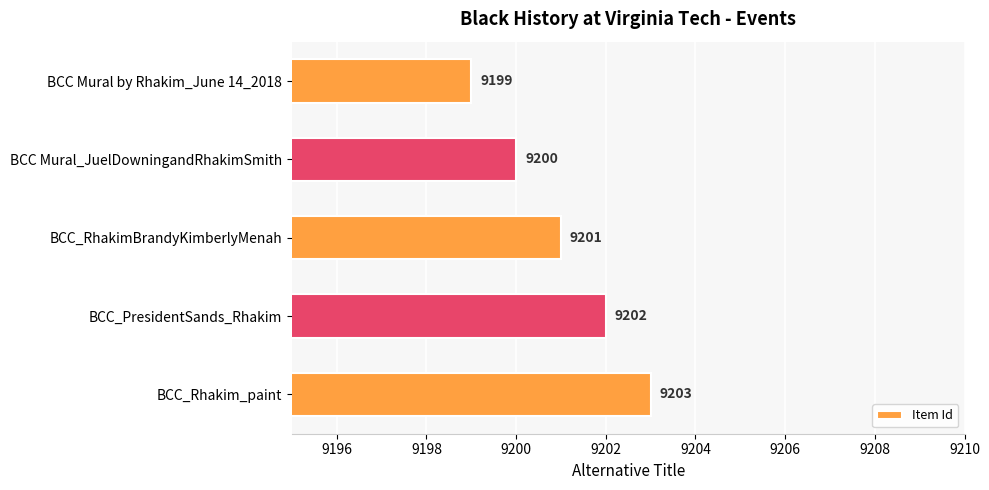

List the labels in order of value, largest first.

BCC_Rhakim_paint, BCC_PresidentSands_Rhakim, BCC_RhakimBrandyKimberlyMenah, BCC Mural_JuelDowningandRhakimSmith, BCC Mural by Rhakim_June 14_2018